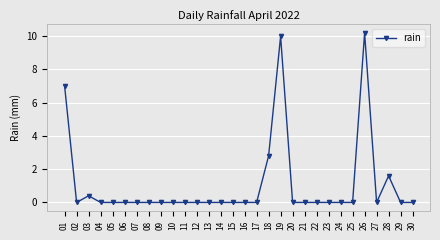

At which category does the chart reach its peak across all series?

26